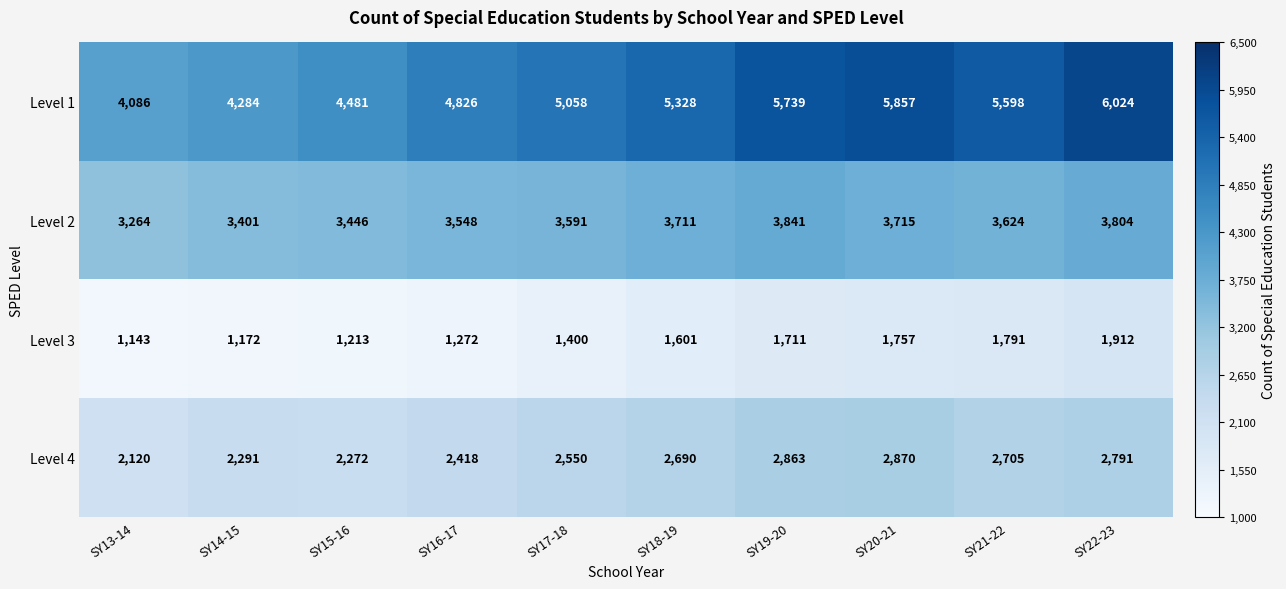

Which category has the lowest value across all series?

SY13-14